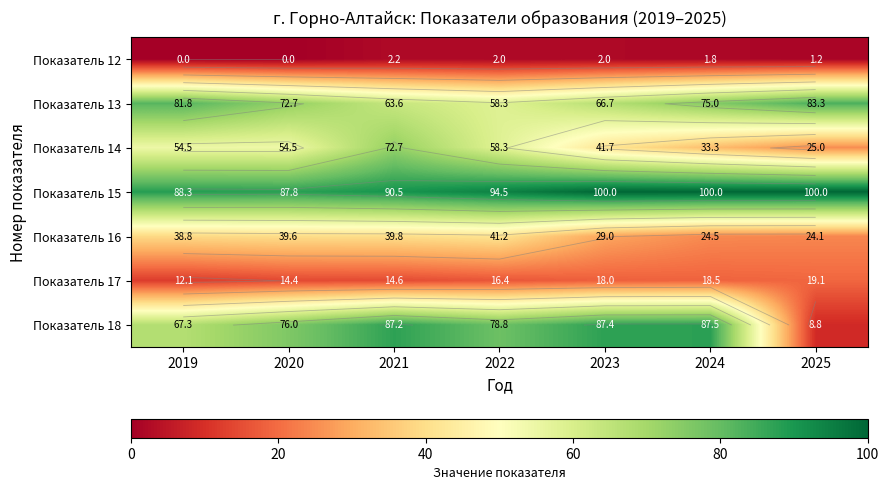

Is the value of Показатель 15 at 2025 greater than the value of Показатель 18 at 2023?

Yes